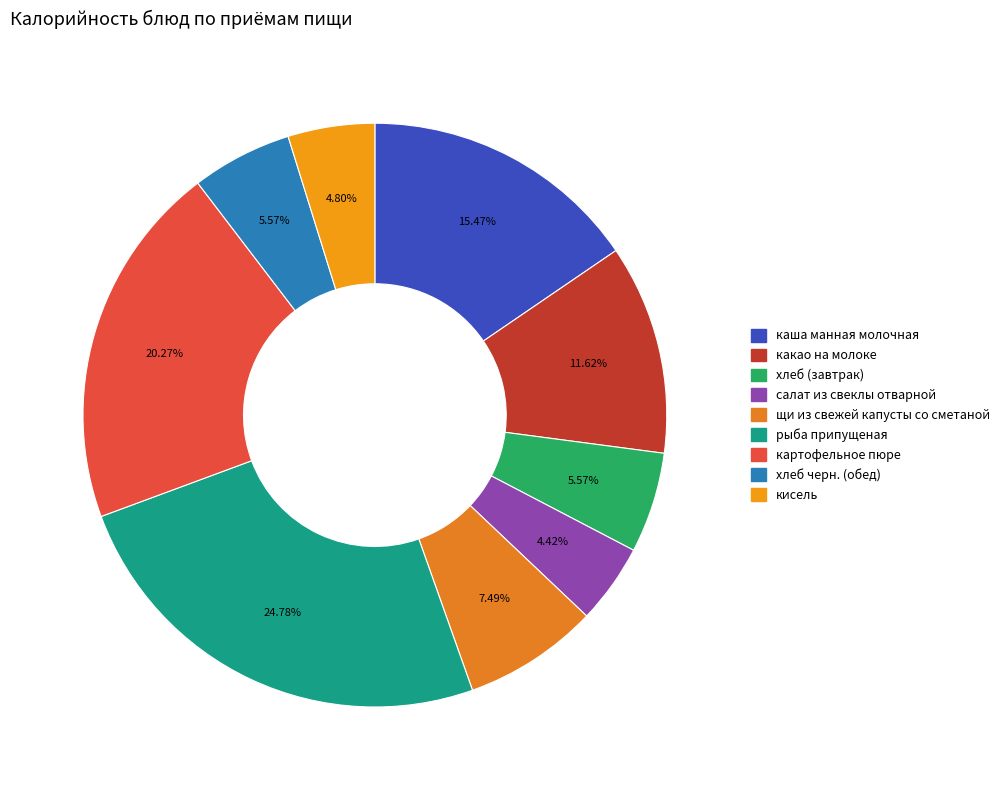

Count the number of slices in the pie.

9